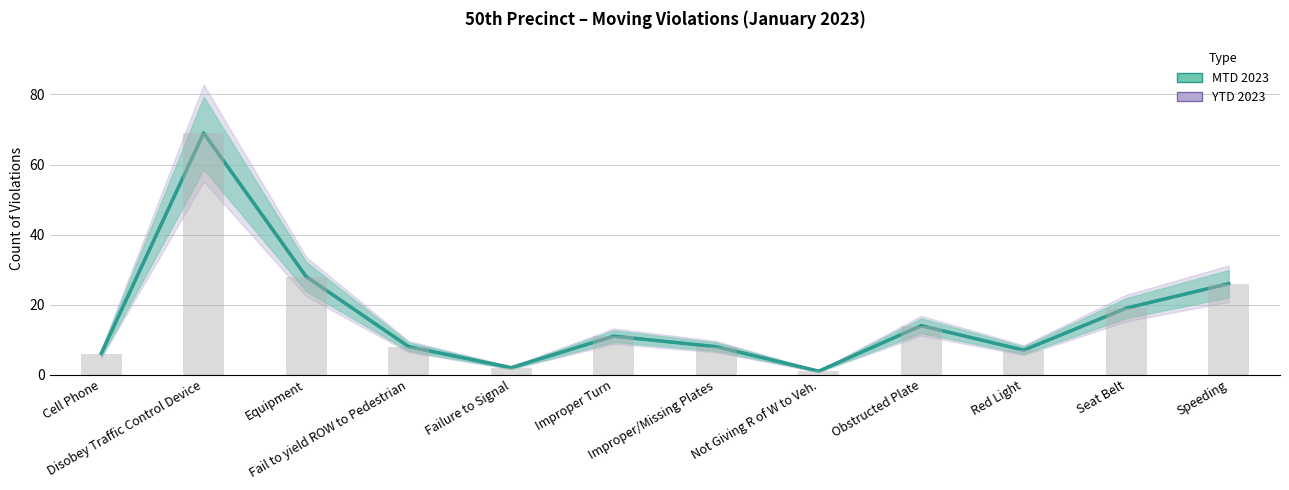

At which label does YTD 2023 first exceed 11?

Disobey Traffic Control Device